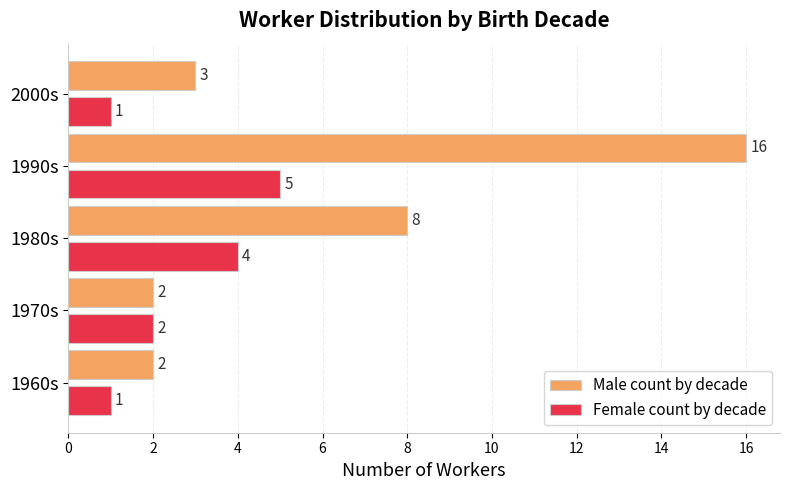

What is the highest value of the Male count by decade series?

16